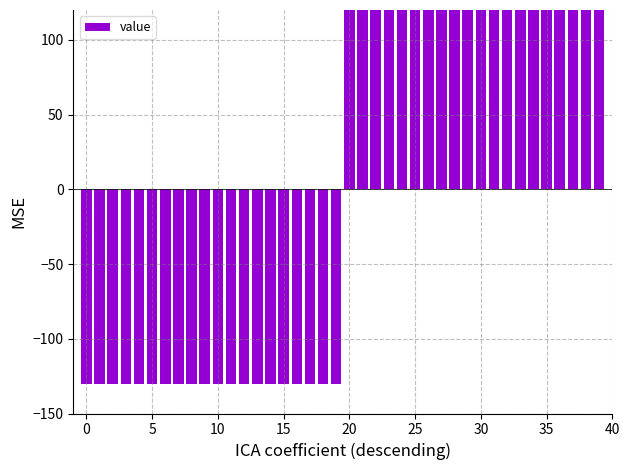

At which label does the data first exceed 129?

20